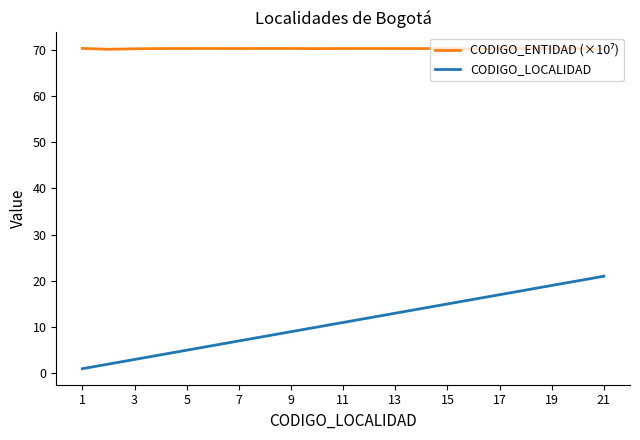

Which series has the largest range (max minus min)?

CODIGO_LOCALIDAD